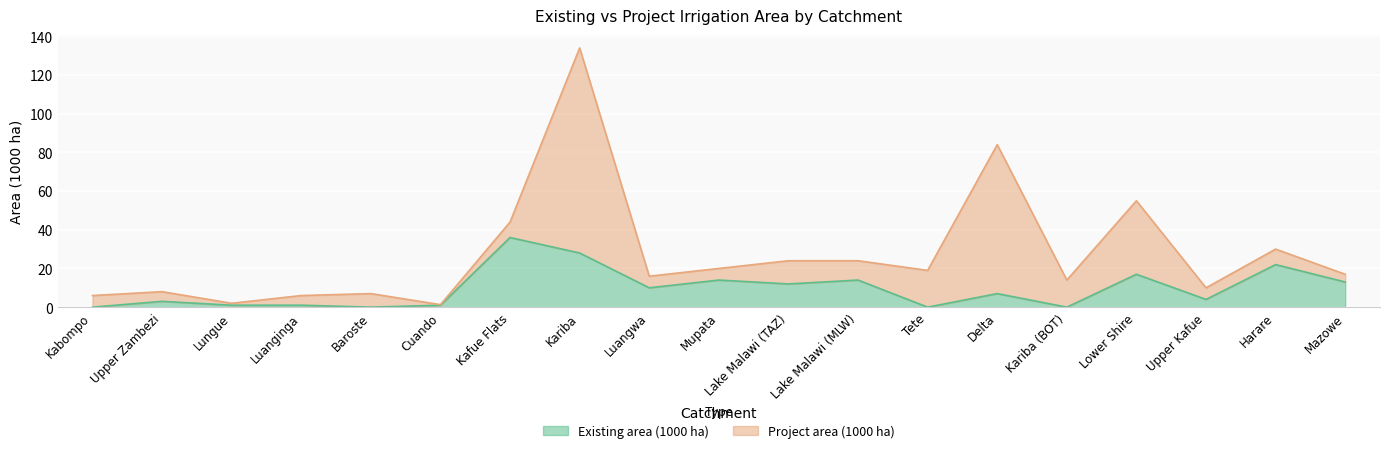

What is the value of the 6th point from the left?

1